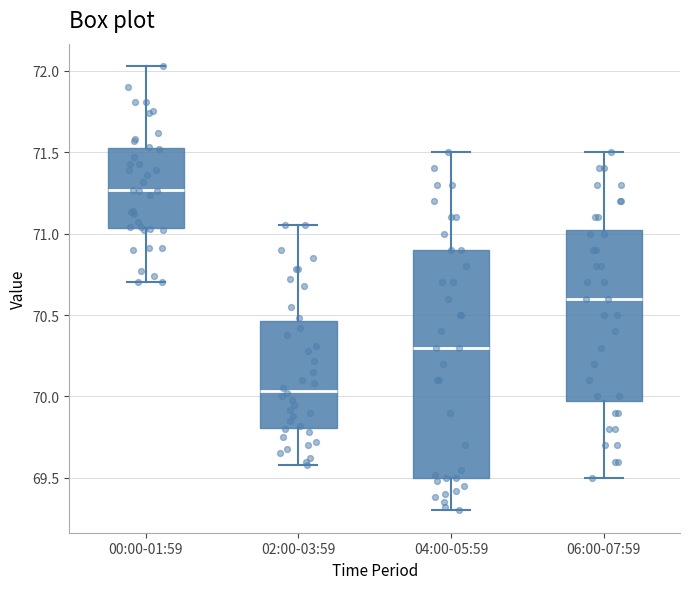

Reading left to right, transcribe this box plot: for each box, give where its median line is, the range the box spans, and where its two whiskers end, as read against the y-axis. The values are not printed on the chart, so give them approximately, as read against the axis.

00:00-01:59: median 71.25, box 71.05 to 71.55, whiskers 70.70 to 72.05
02:00-03:59: median 70.05, box 69.80 to 70.45, whiskers 69.60 to 71.05
04:00-05:59: median 70.30, box 69.50 to 70.90, whiskers 69.30 to 71.50
06:00-07:59: median 70.60, box 70.00 to 71.05, whiskers 69.50 to 71.50